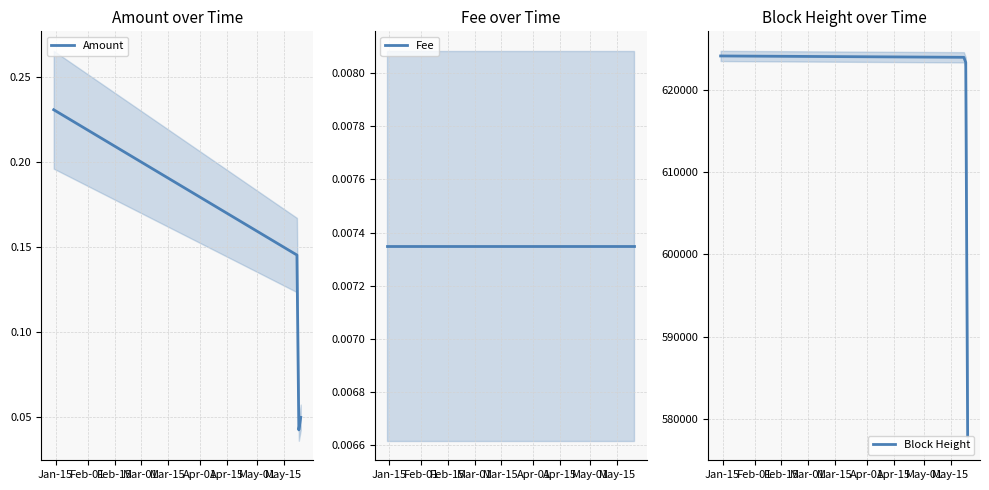

What is the sum of all Amount values?

0.5